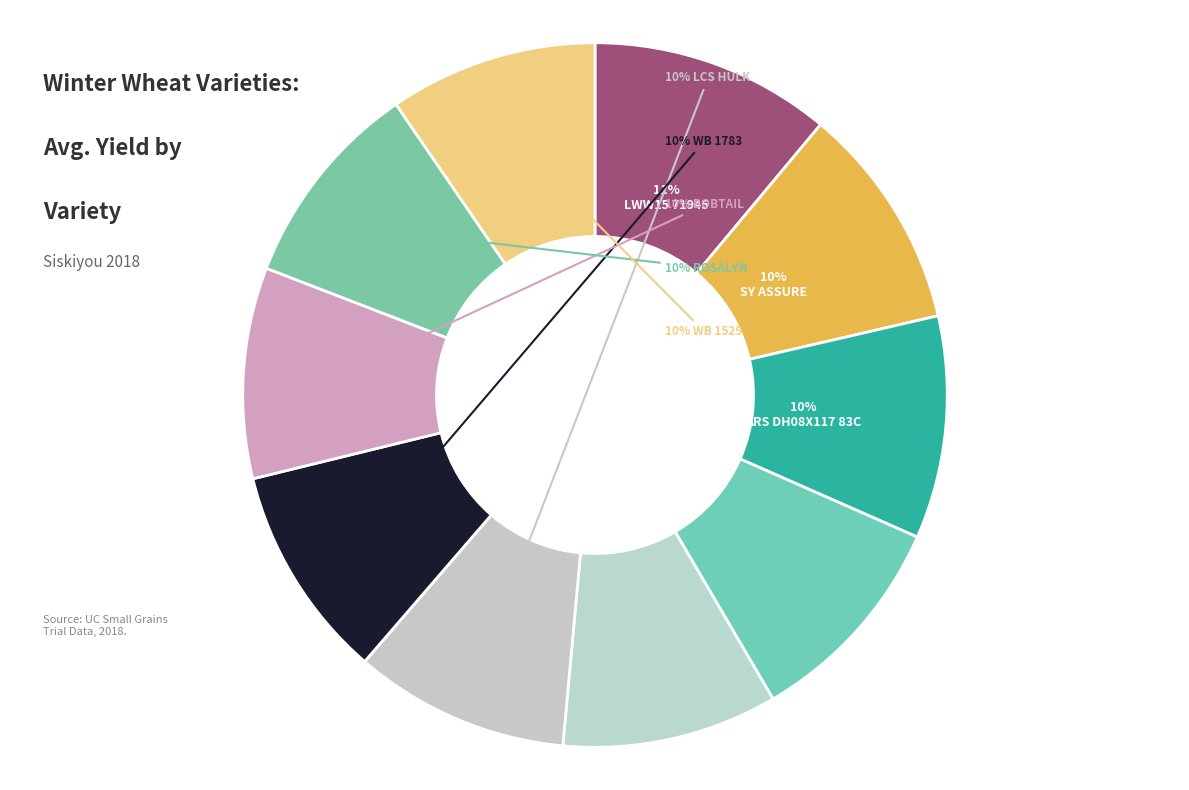

To the nearest percent, what is the average slice percentage?

10%